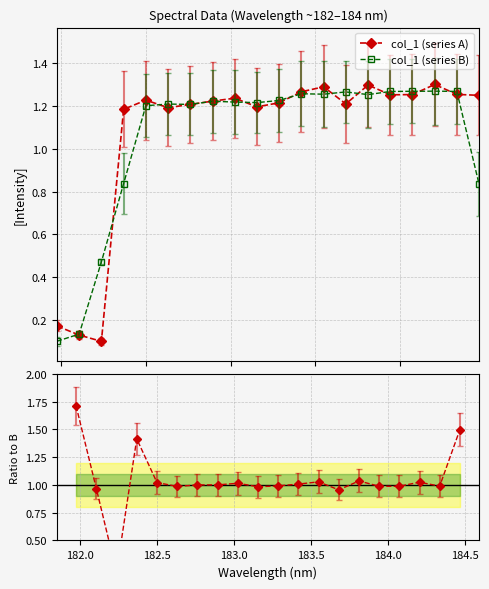

After their last crossing, which series has the higher values: col_1 (series A) or Ratio to B?

Ratio to B